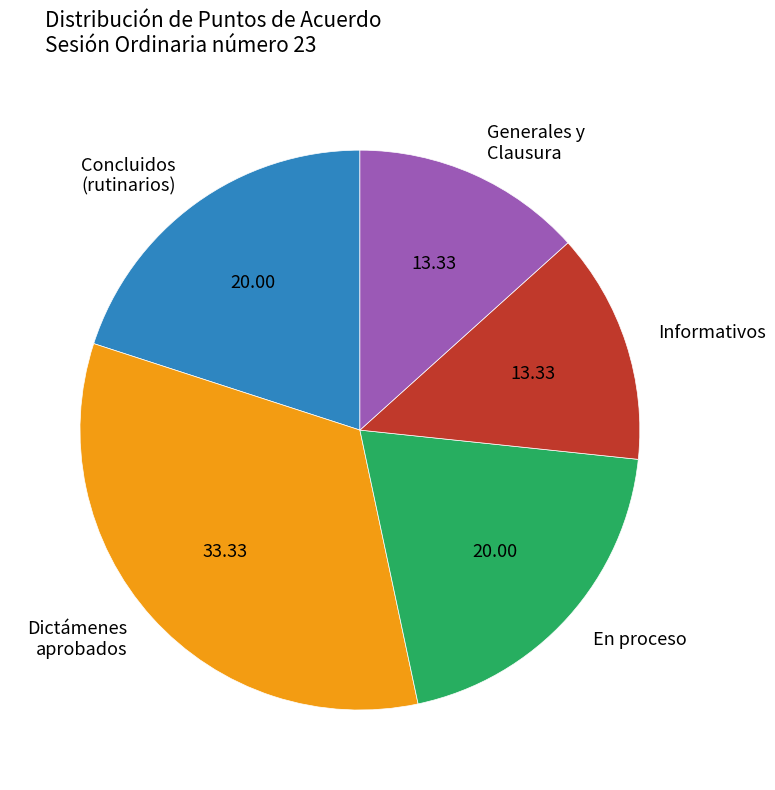

Do Dictámenes aprobados and Informativos together represent more than half of the pie?

No